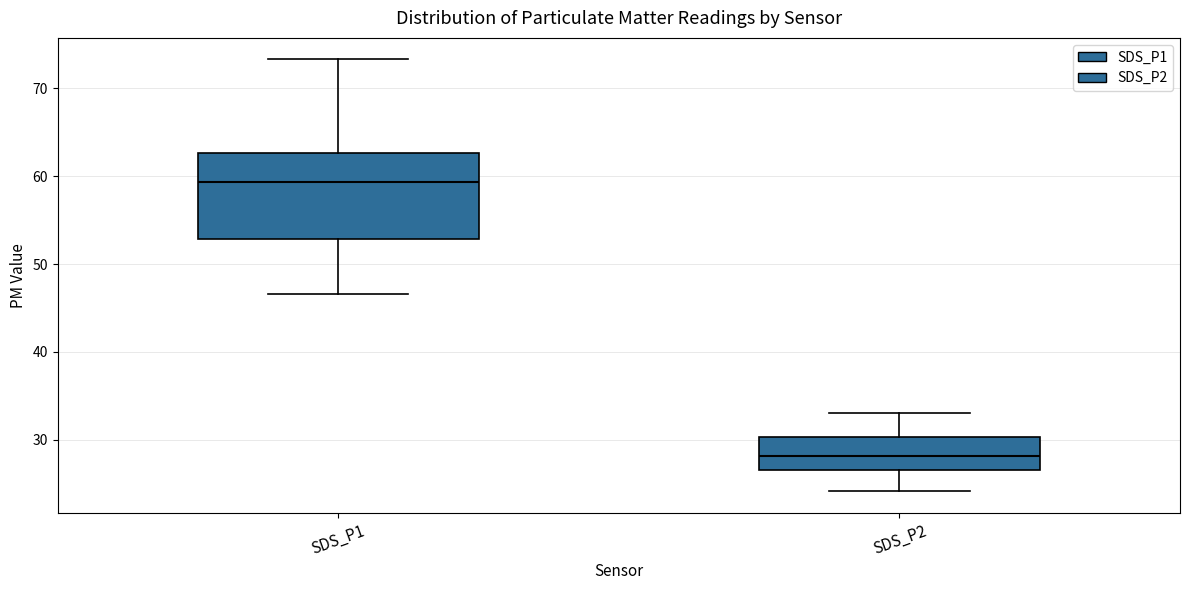

Reading left to right, transcribe this box plot: for each box, give where its median line is, the range the box spans, and where its two whiskers end, as read against the y-axis. The values are not printed on the chart, so give them approximately, as read against the axis.

SDS_P1: median 59, box 53 to 63, whiskers 47 to 73
SDS_P2: median 28, box 27 to 30, whiskers 24 to 33